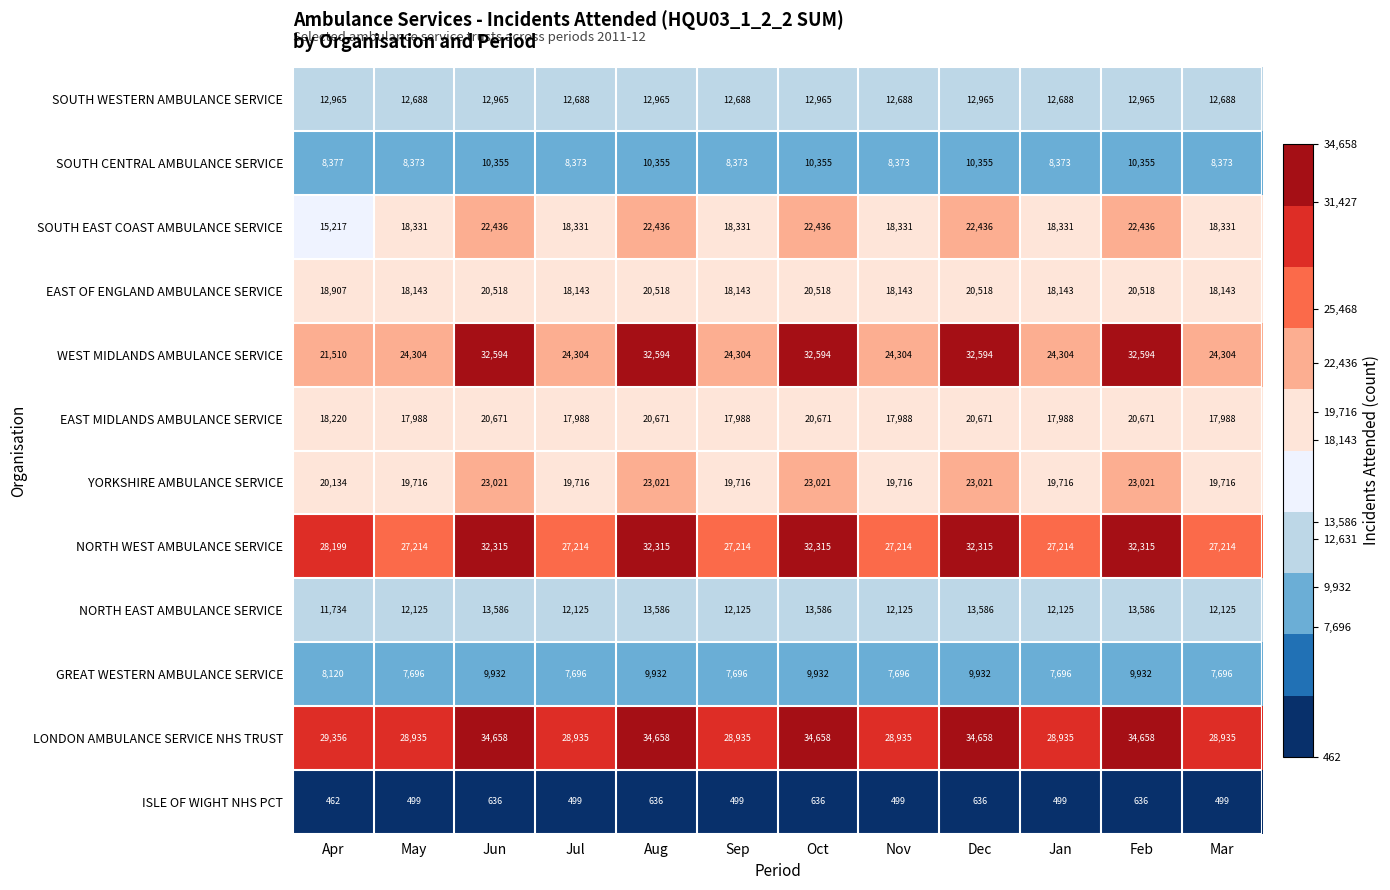

The value of NORTH EAST AMBULANCE SERVICE at Sep is 17806. True or false?

False